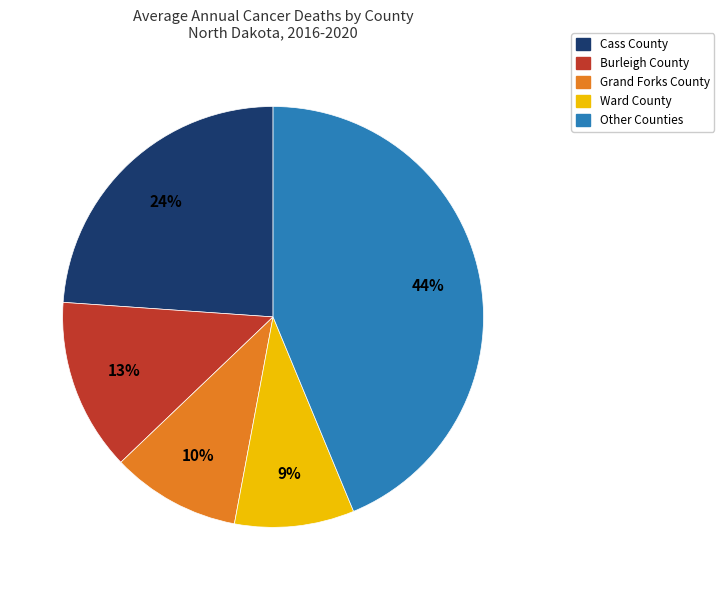

Is there any slice that represents more than half of the pie?

No